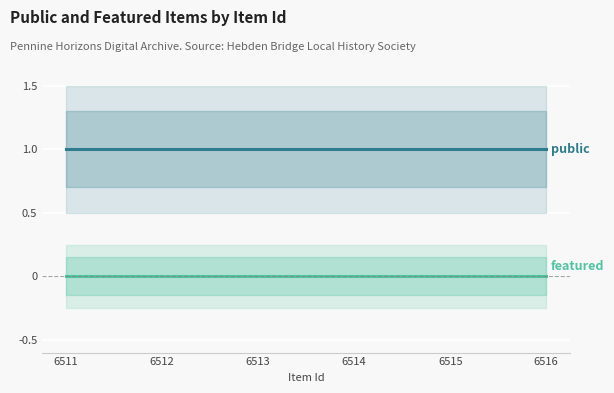

Which series has the largest total across all categories?

public